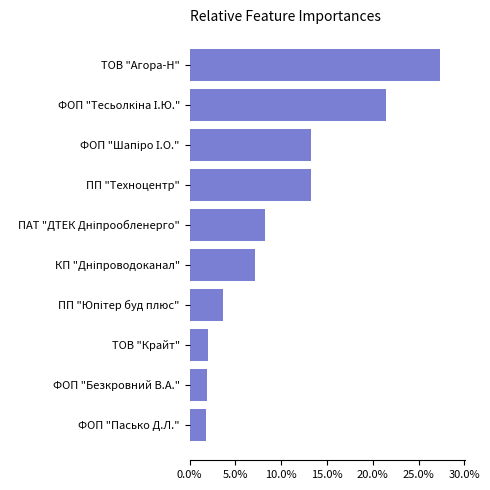

Does the chart contain stacked bars?

No